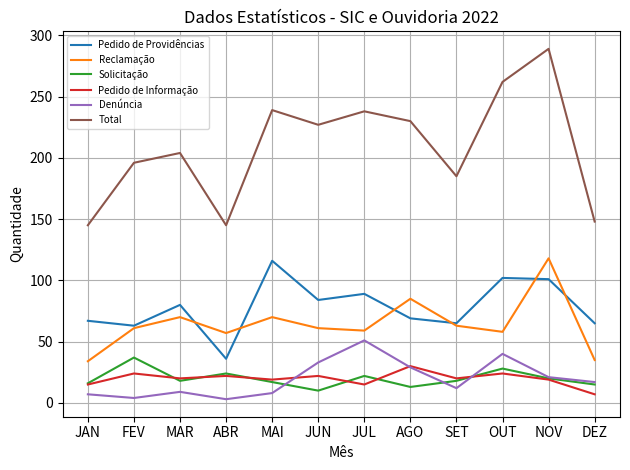

True or false: Denúncia and Pedido de Providências intersect in this chart.

False